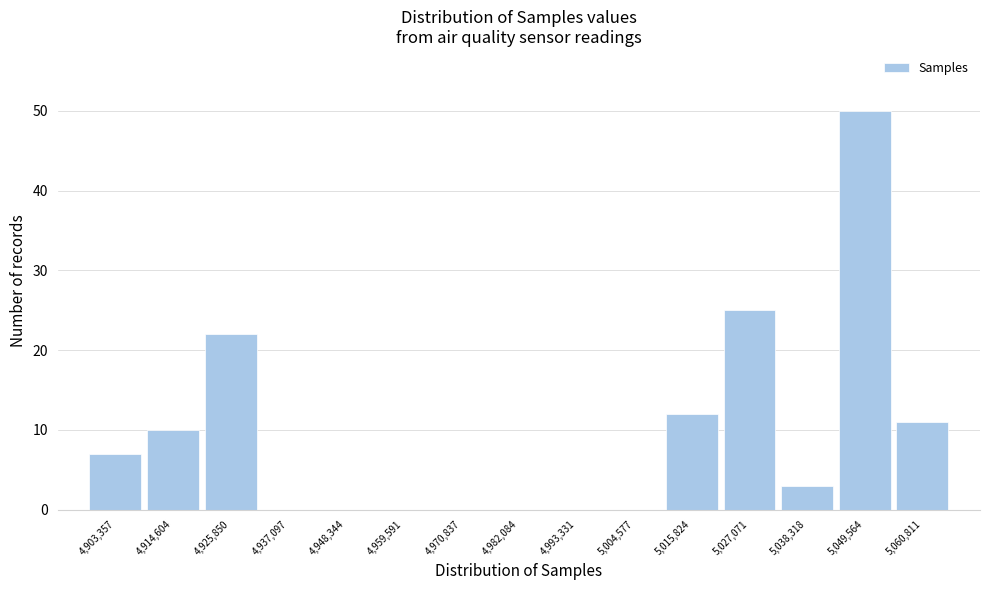

Reading left to right, transcribe this chart: for each bar, give the range it covers on the x-axis and its height. Neither the bar edges nor the heights are printed on the chart, so give them approximately, as read against the axes.

4898000 to 4908000: 7
4908000 to 4920000: 10
4920000 to 4932000: 22
4932000 to 4942000: 0
4942000 to 4954000: 0
4954000 to 4966000: 0
4966000 to 4976000: 0
4976000 to 4988000: 0
4988000 to 4998000: 0
4998000 to 5010000: 0
5010000 to 5022000: 12
5022000 to 5032000: 25
5032000 to 5044000: 3
5044000 to 5056000: 50
5056000 to 5066000: 11